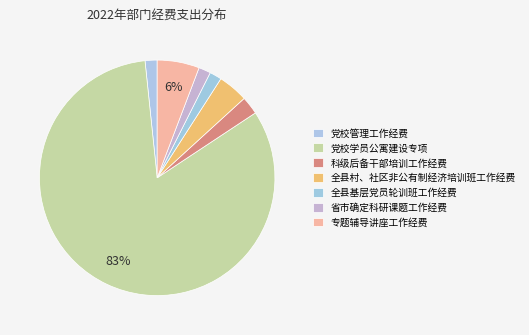

Approximately how many times larger is the value at 党校学员公寓建设专项 compared to 科级后备干部培训工作经费?

33.3